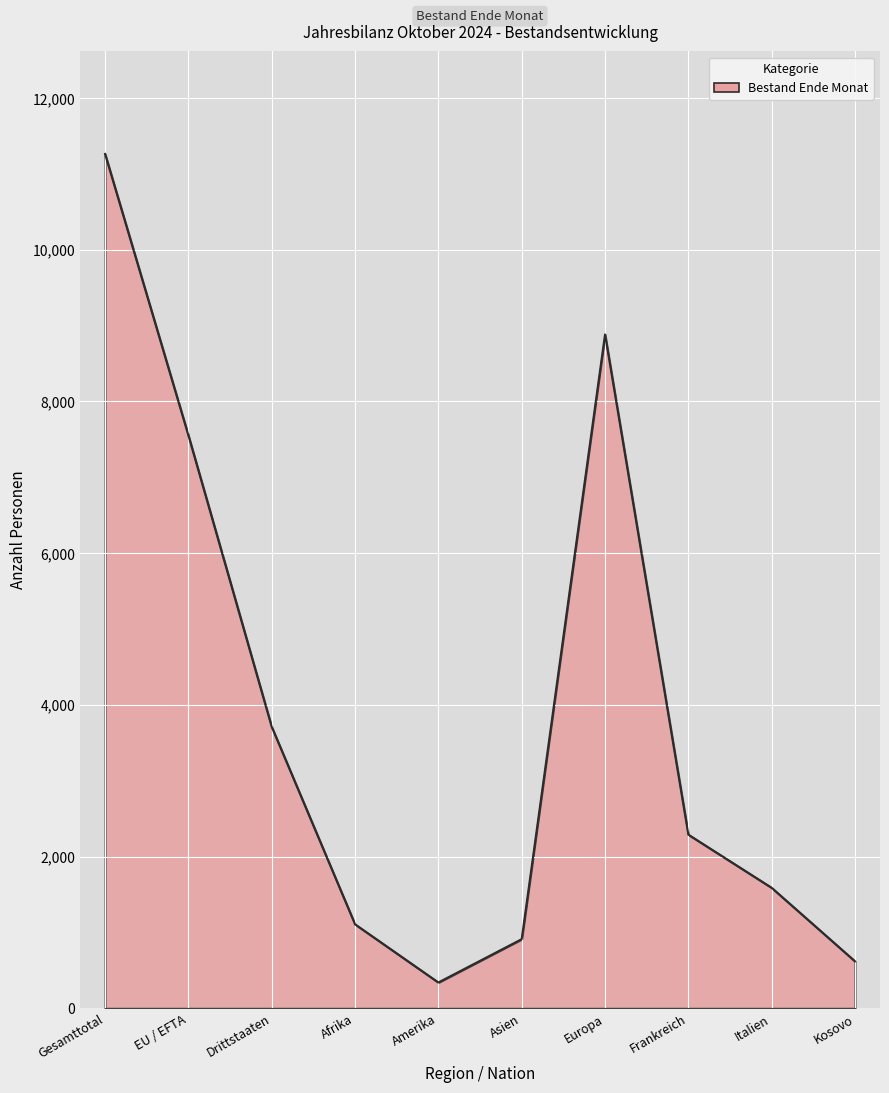

Which has a higher value, Gesamttotal or Italien?

Gesamttotal